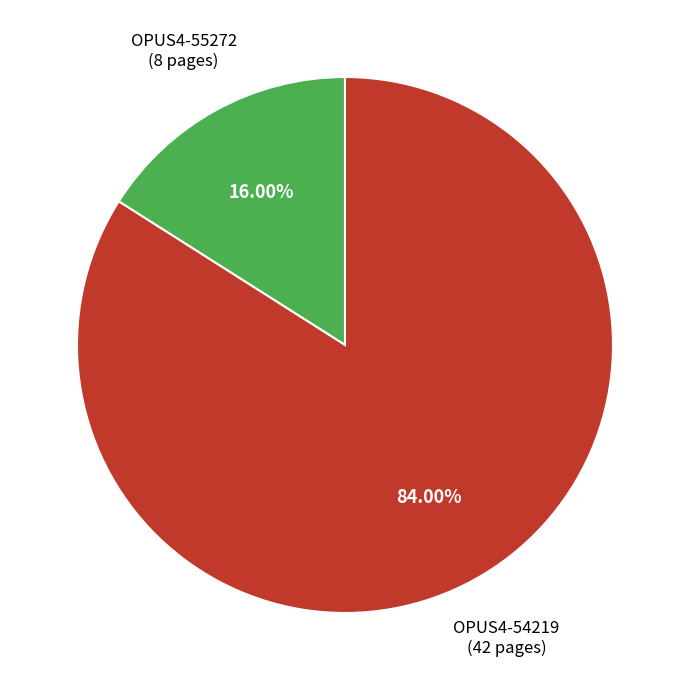

Rank the categories by value from lowest to highest.

OPUS4-55272, OPUS4-54219